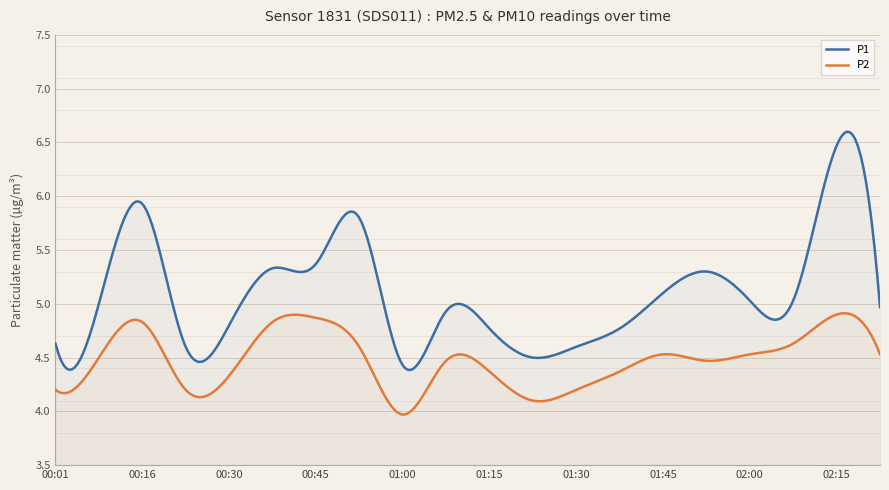

What is the sum of the P2 values at 01:15 and 00:16?

9.2